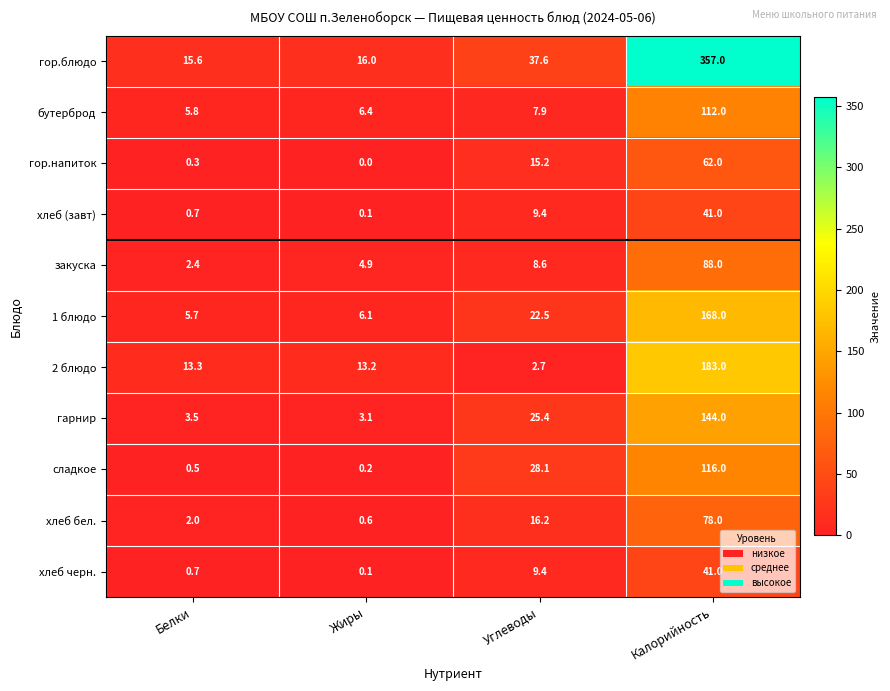

What is the difference between the сладкое values at Белки and Калорийность?

115.5